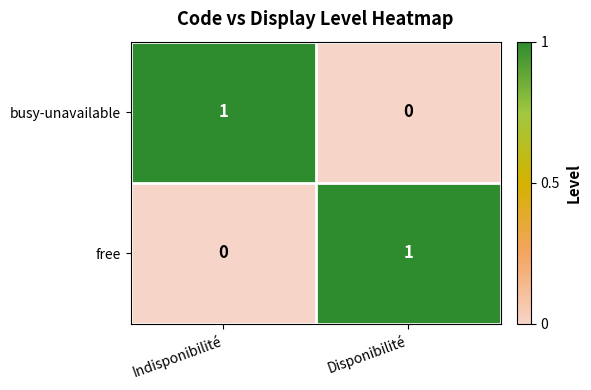

Reading left to right, what are all the values shown in this chart?

busy-unavailable: Indisponibilité=1	Disponibilité=0
free: Indisponibilité=0	Disponibilité=1